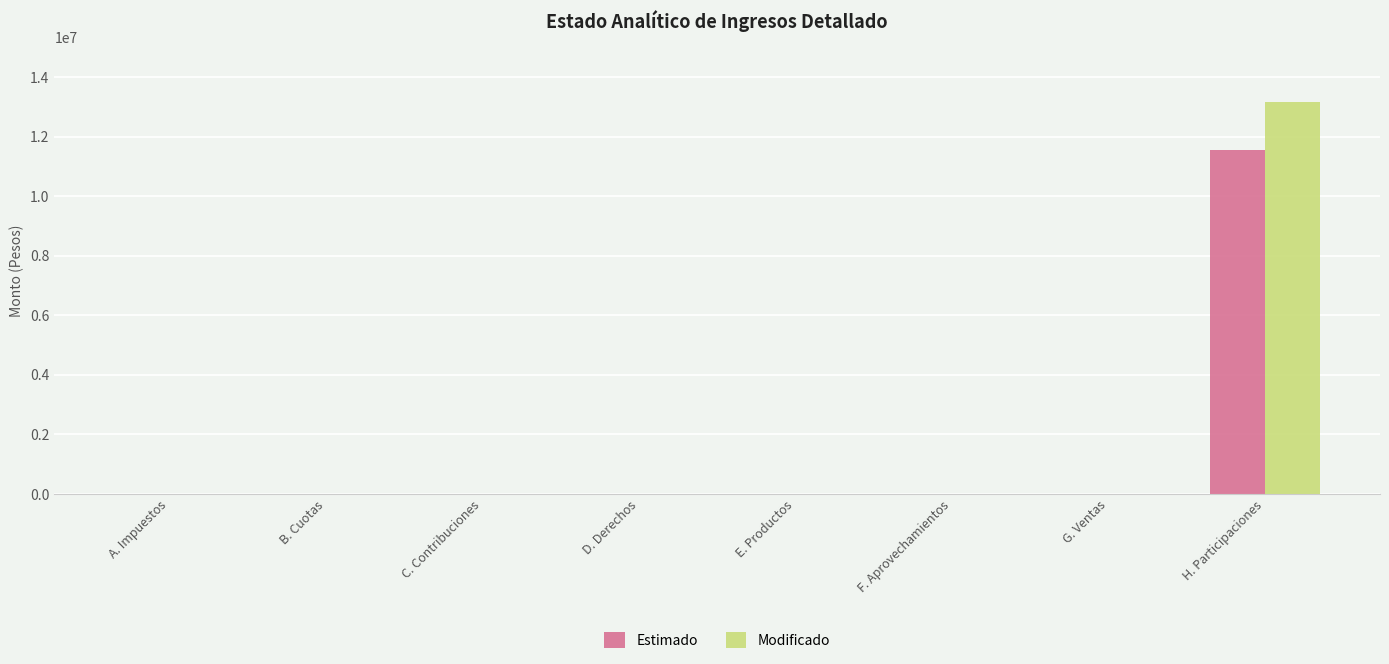

Count the number of categories in the chart.

8